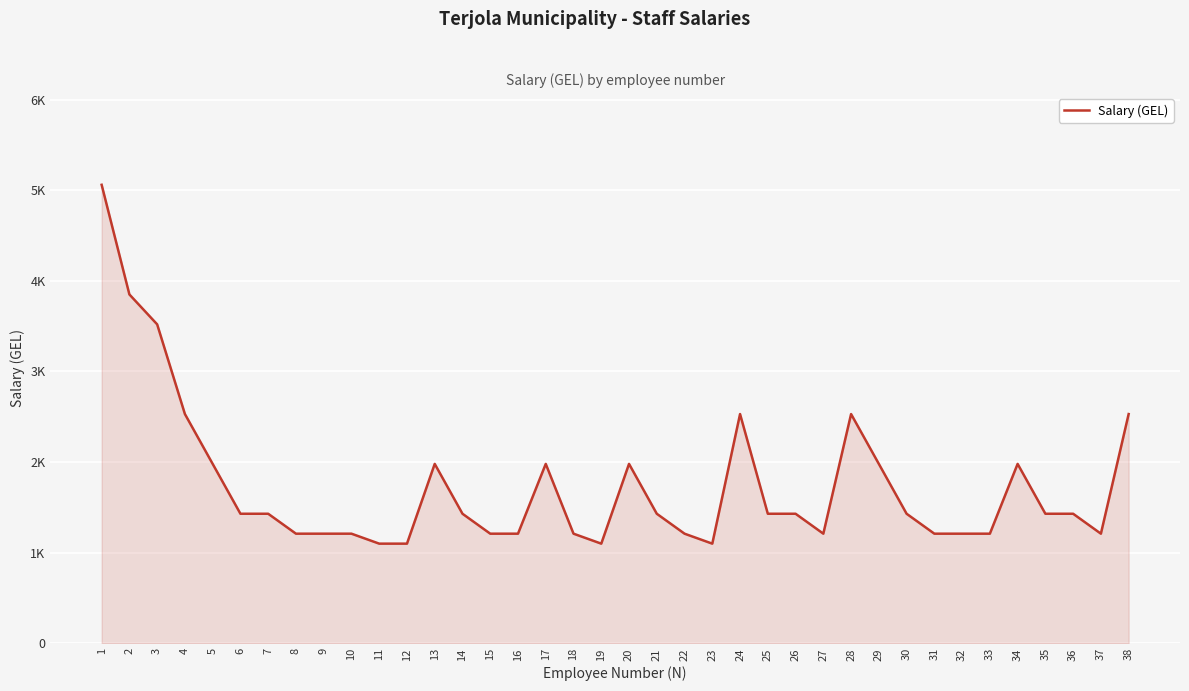

True or false: the data shows 1892 at 36.

False